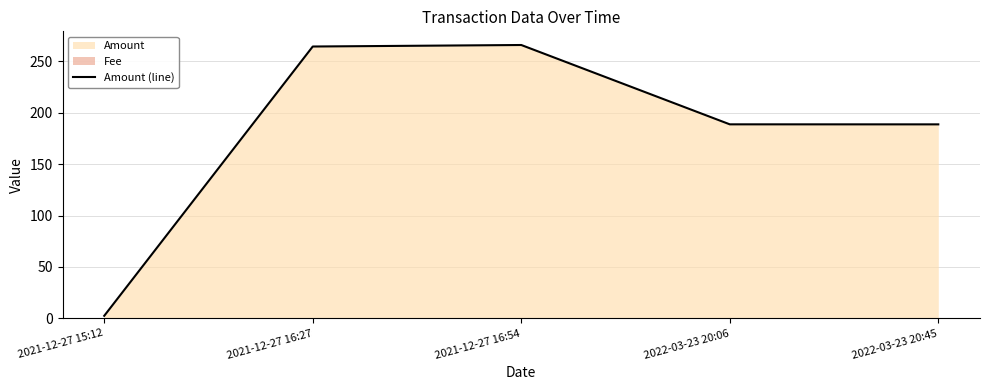

What position from the right is 2021-12-27 16:27?

4